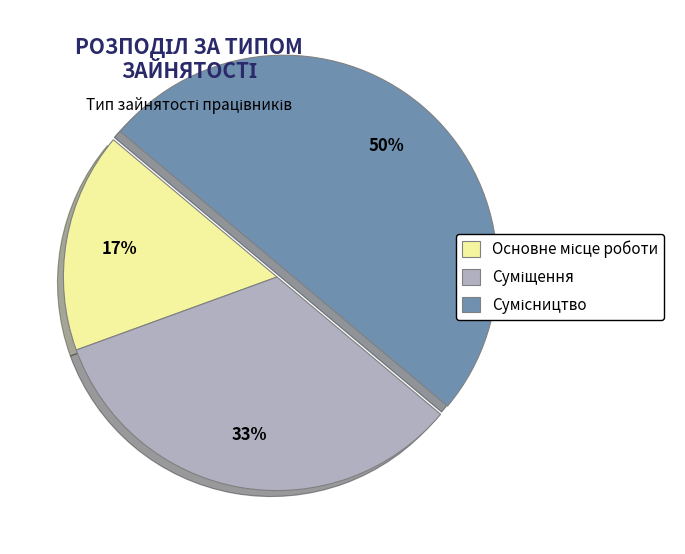

To the nearest percent, what is the difference between the largest and smallest slice percentages?

33%